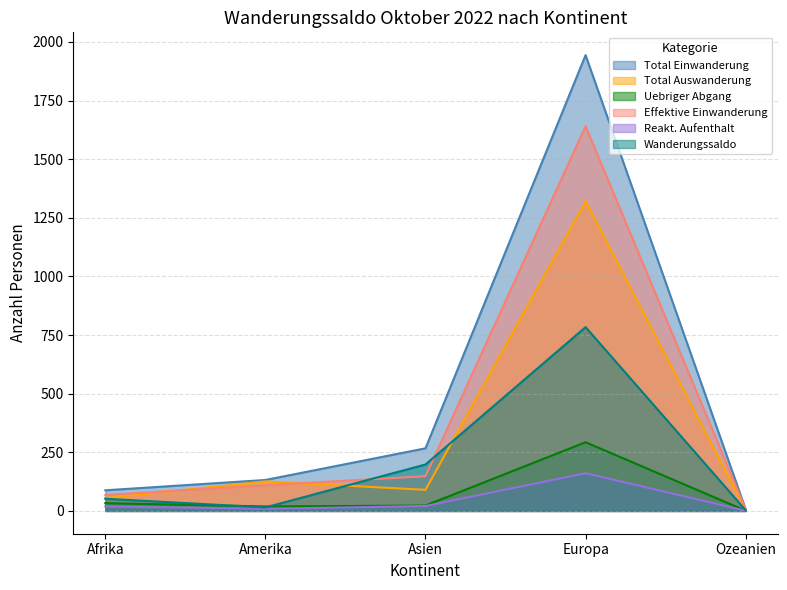

How many lines are shown in the chart?

6